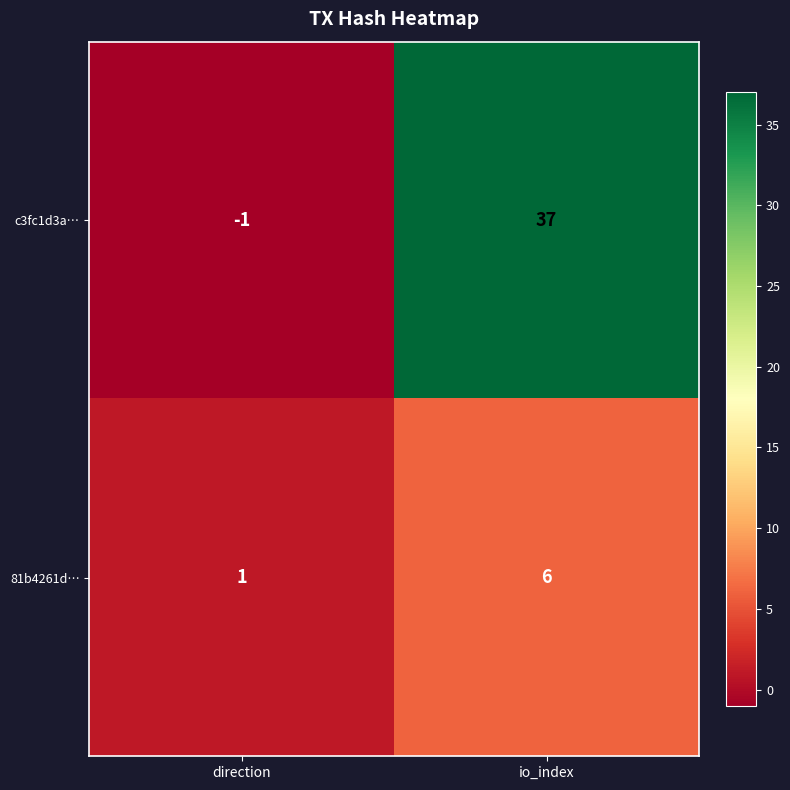

Which series has the largest total across all categories?

c3fc1d3a…